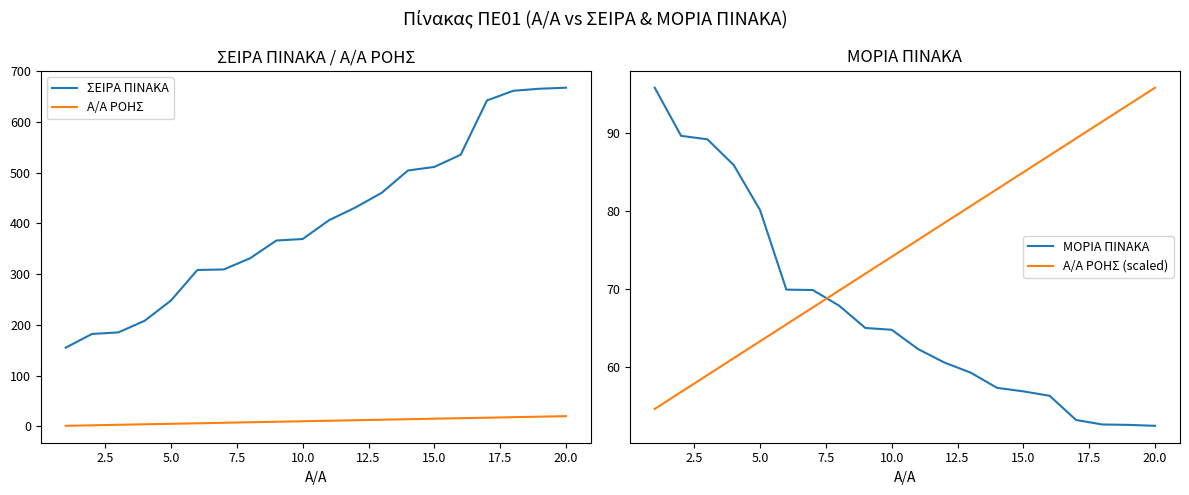

At which label is Α/Α ΡΟΗΣ (scaled) closest to 75?

10.0